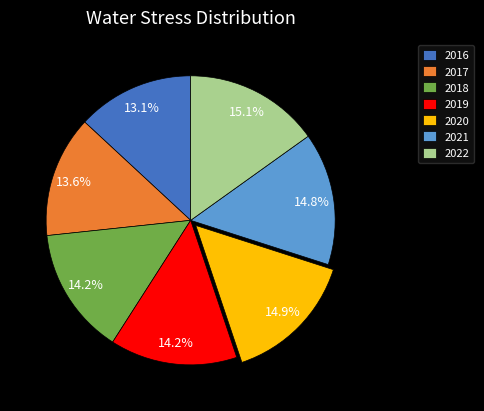

Approximately how many times larger is the value at 2021 compared to 2018?

1.0